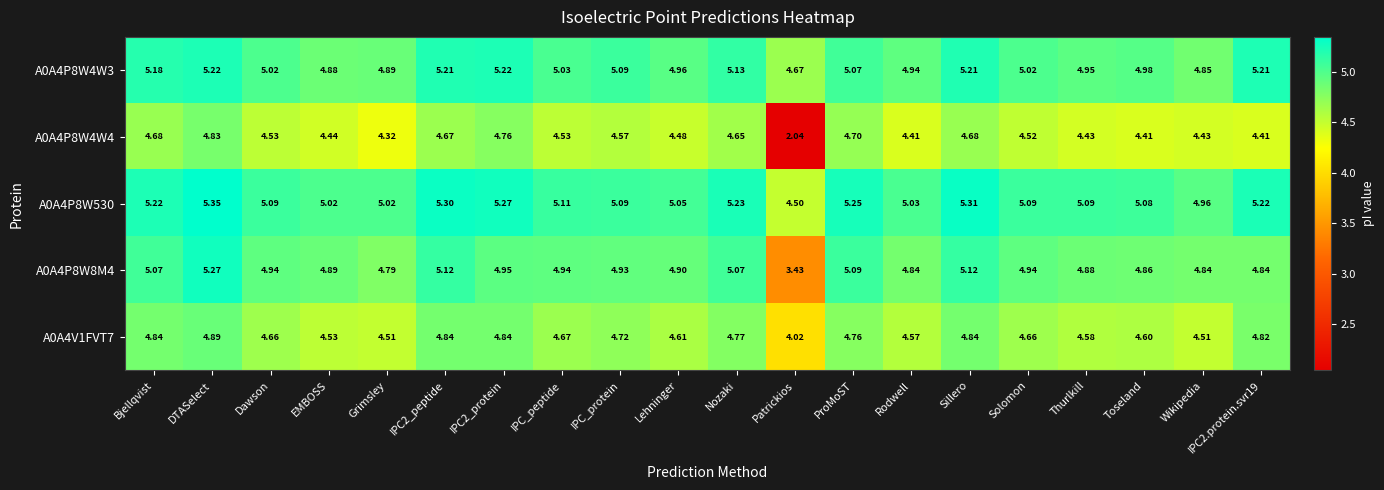

At which category is the sum across all series the highest?

DTASelect